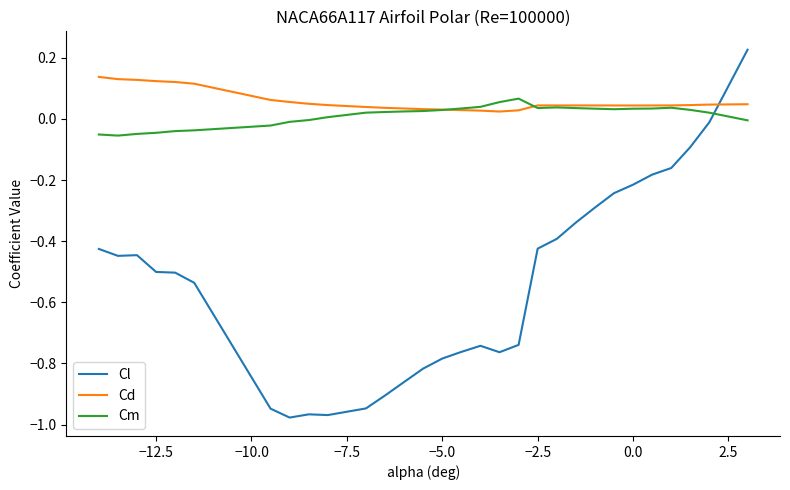

Which series has the widest spread of values?

Cl